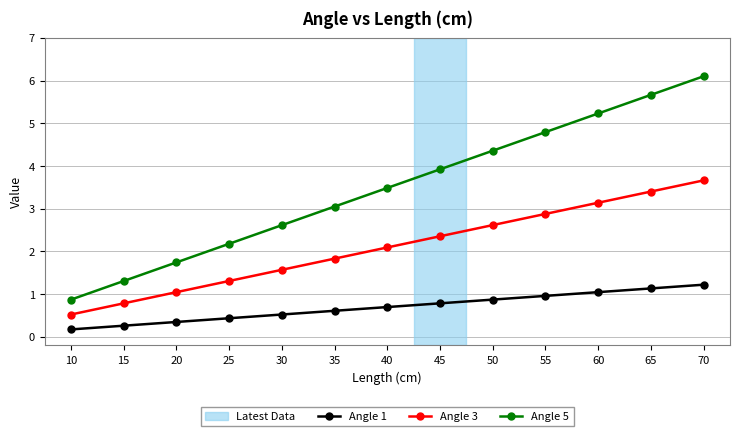

Which series has the largest range (max minus min)?

Angle 5